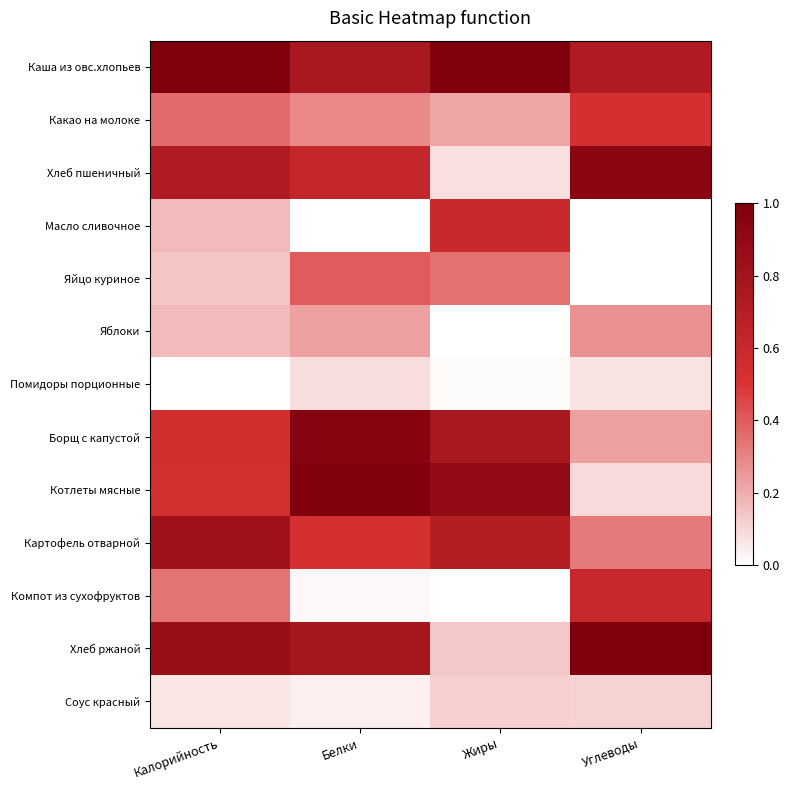

Which category has the highest value across all series?

Калорийность